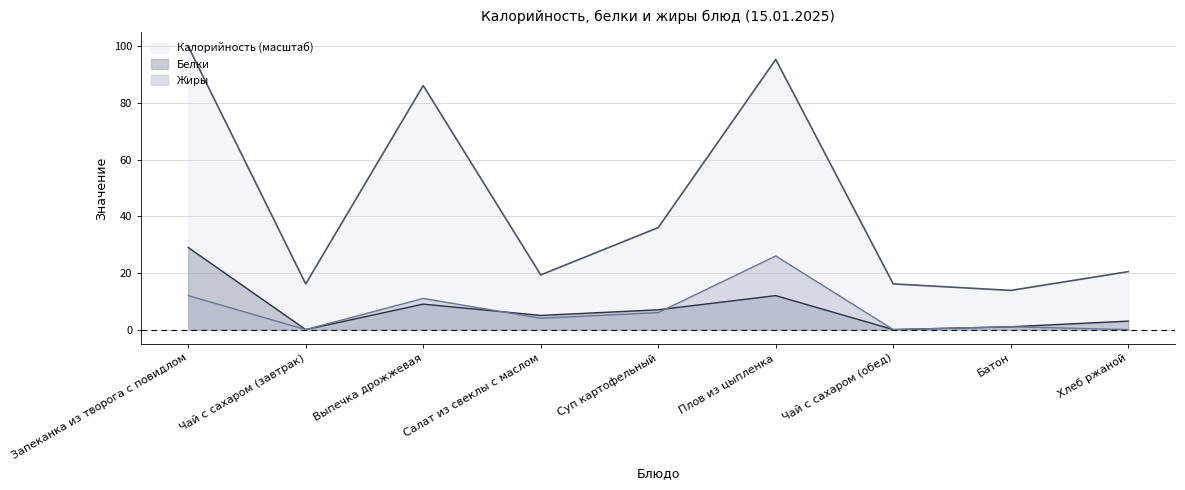

At which category does the chart reach its minimum across all series?

Чай с сахаром (завтрак)